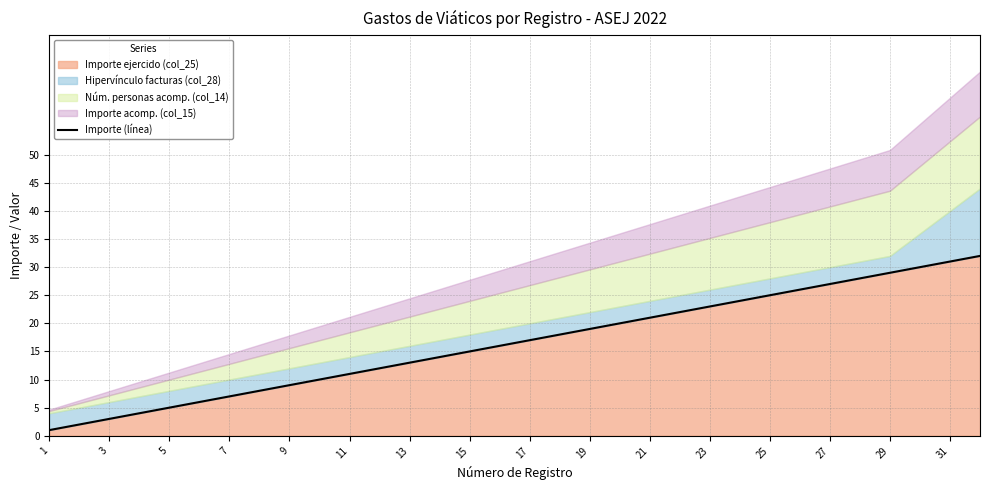

True or false: there are more than 1 points higher than both neighbors.

False